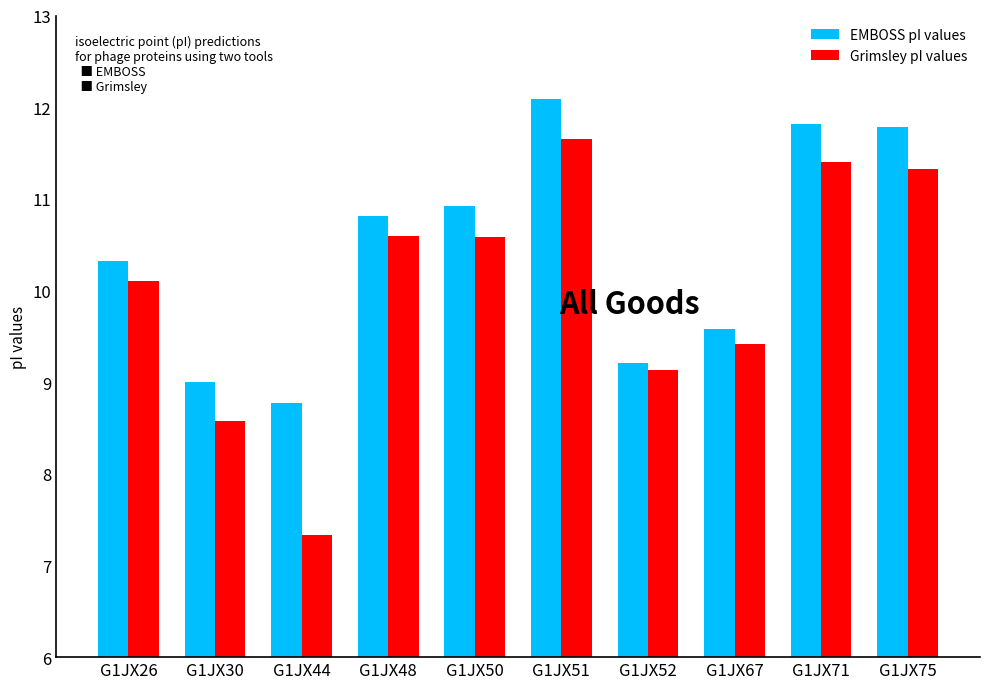

How many distinct data groups are displayed?

2